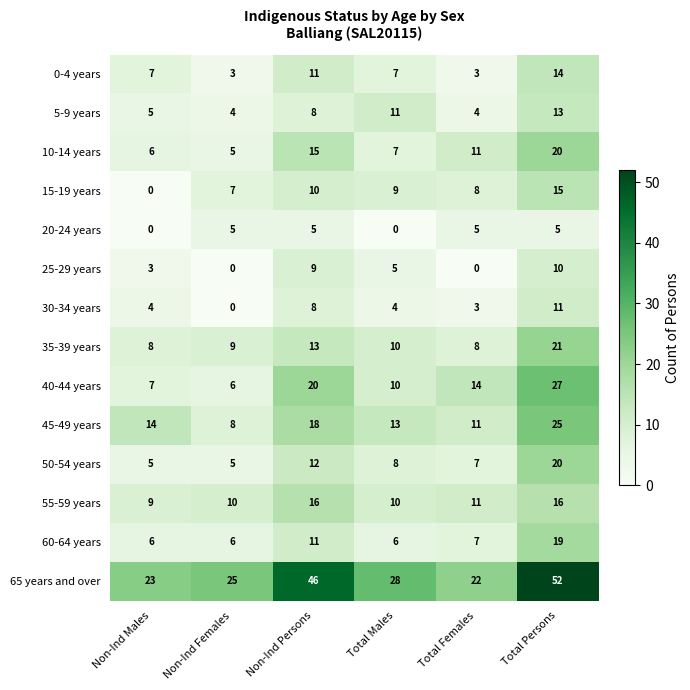

What is the difference between the maximum and minimum values in the 15-19 years series?

15